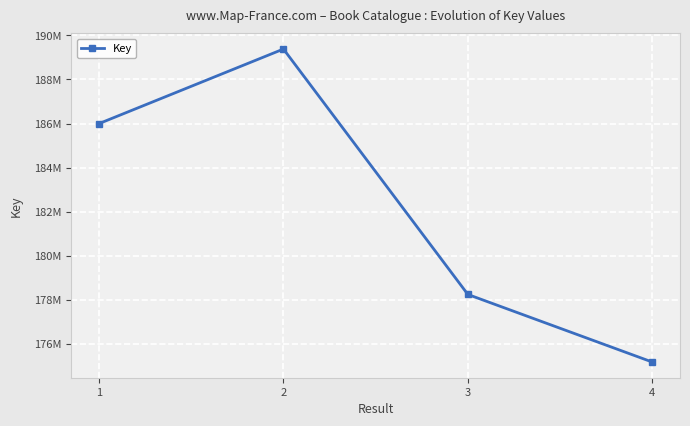

What is the difference between the second highest and second lowest values?

7755731